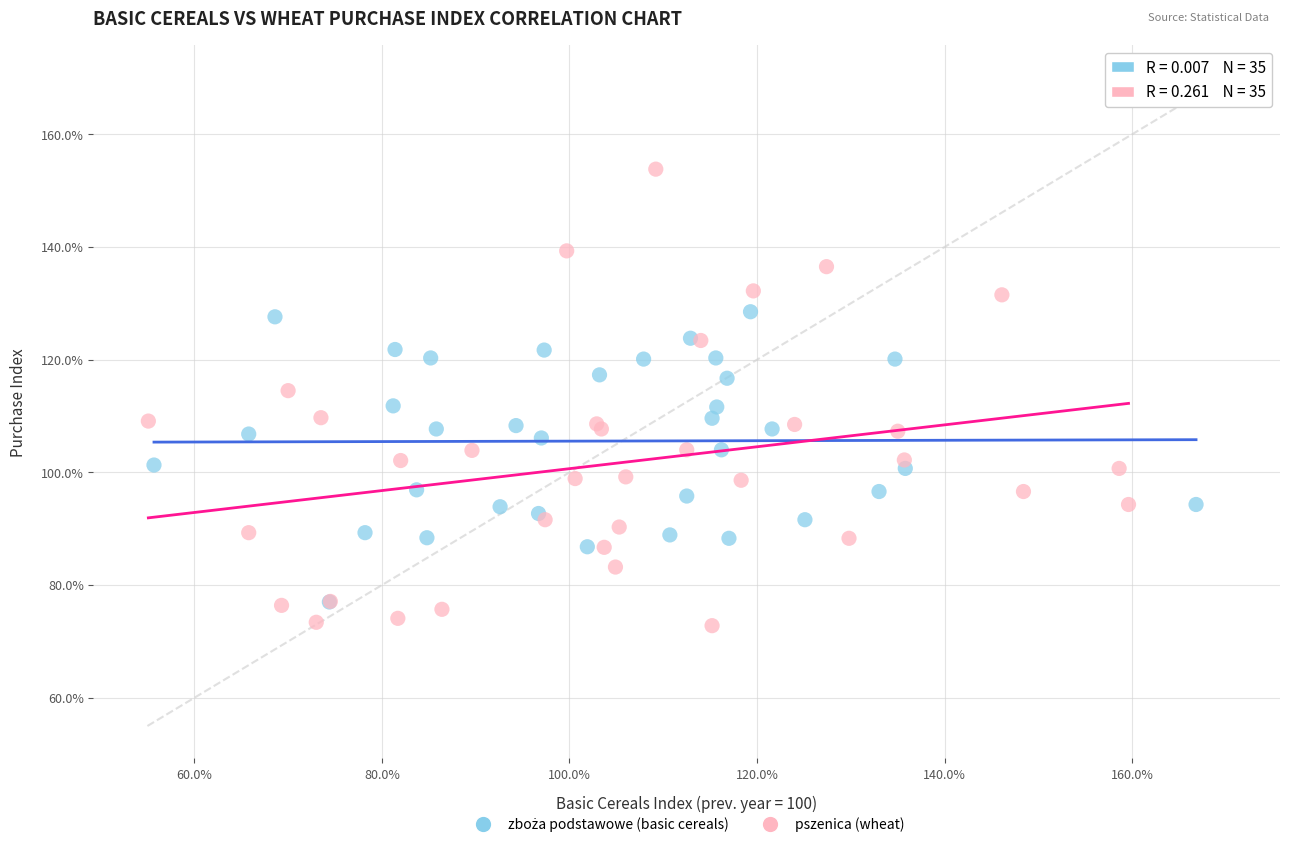

Which series has the widest spread of Y values?

pszenica (wheat)